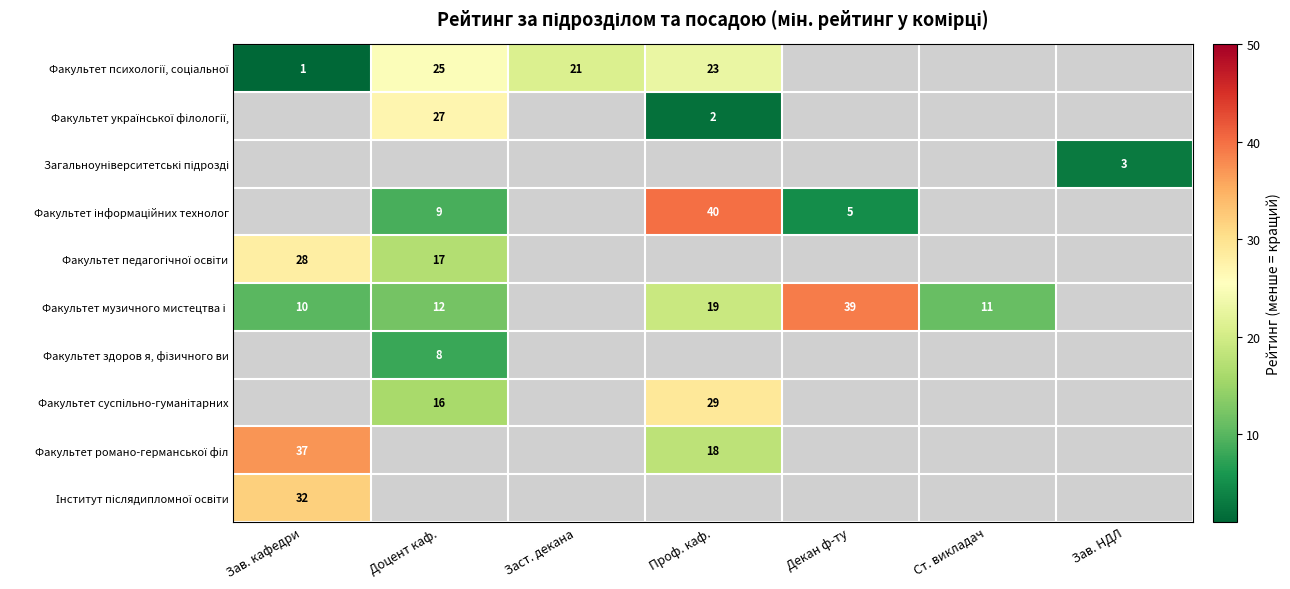

Is the value of Факультет педагогічної освіти at Зав. кафедри greater than the value of Факультет музичного мистецтва і at Доцент каф.?

Yes